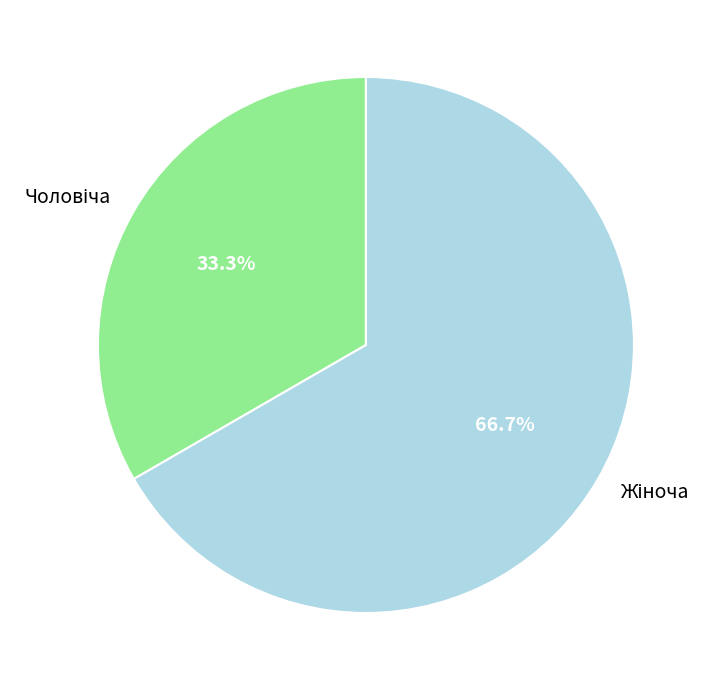

Is there any slice that represents more than half of the pie?

Yes